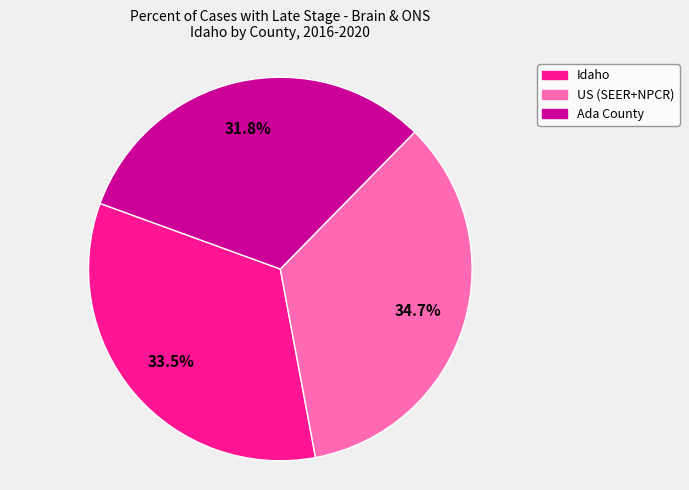

To the nearest percent, what is the difference between the US (SEER+NPCR) and Idaho slice percentages?

1%